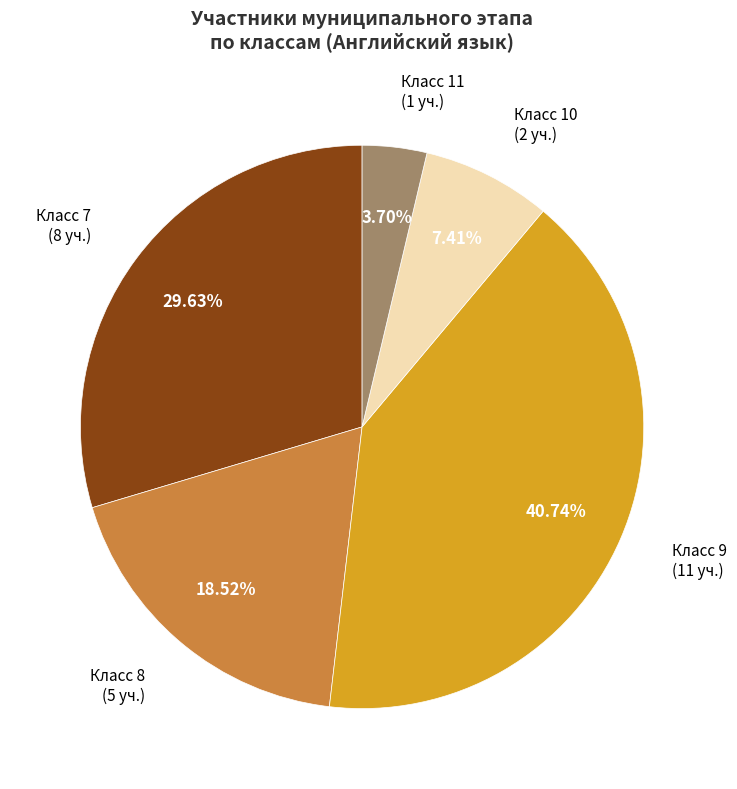

Does any single category account for the majority?

No